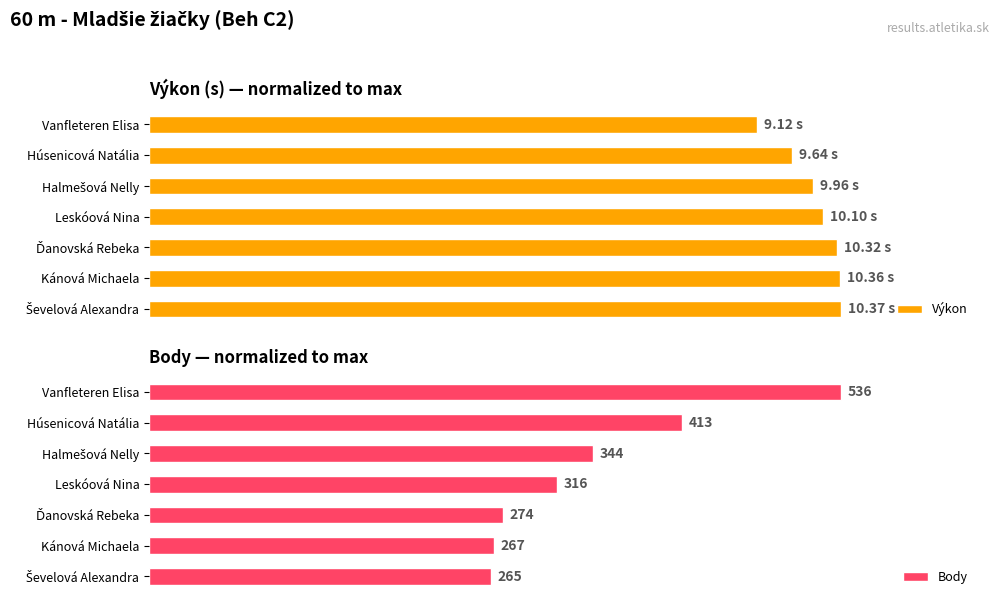

What is the average value of the Výkon series?

96.3